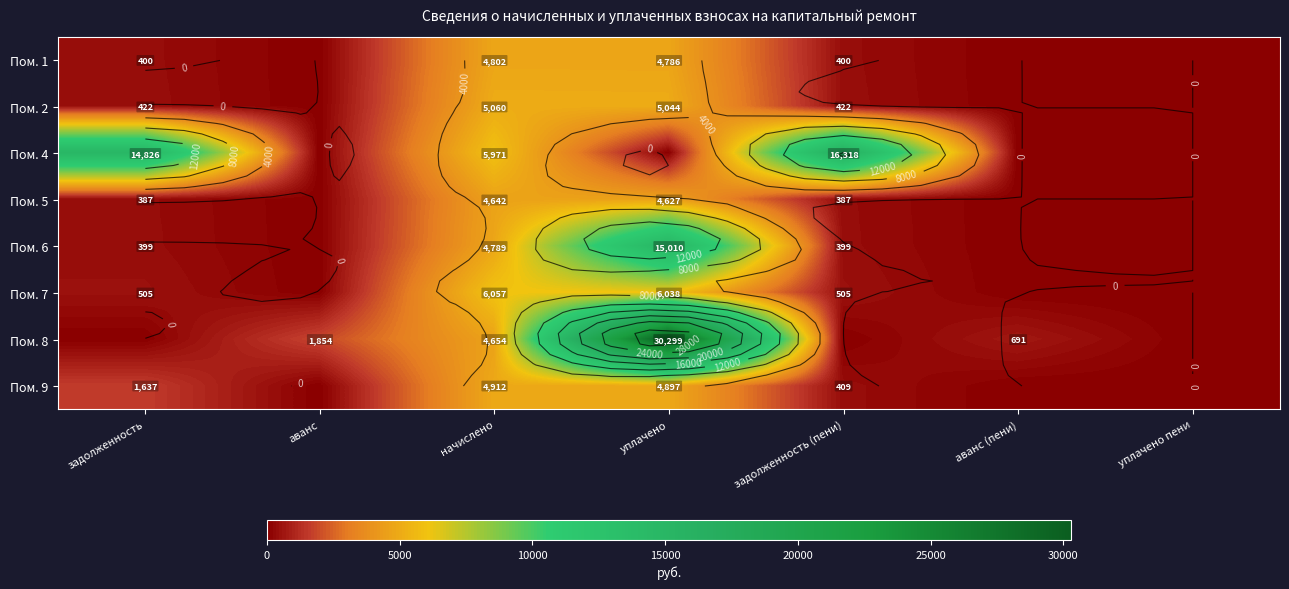

What is the spread (max minus min) of values at задолженность (пени)?

16318.4